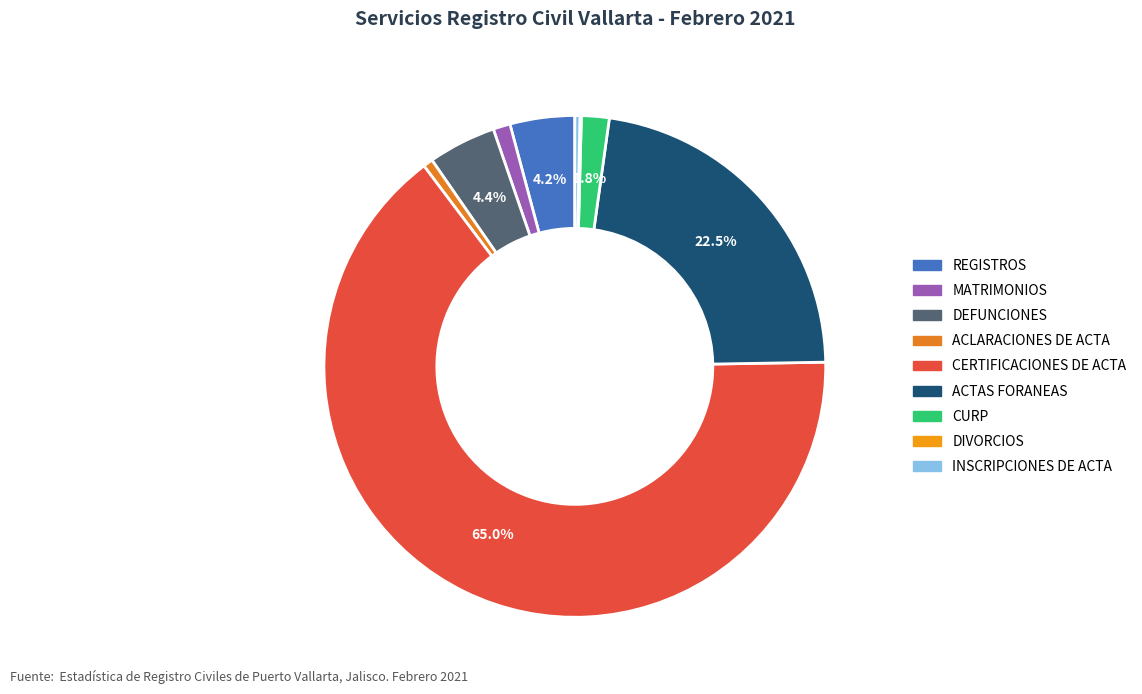

What percentage is the DEFUNCIONES slice, to the nearest percent?

4%